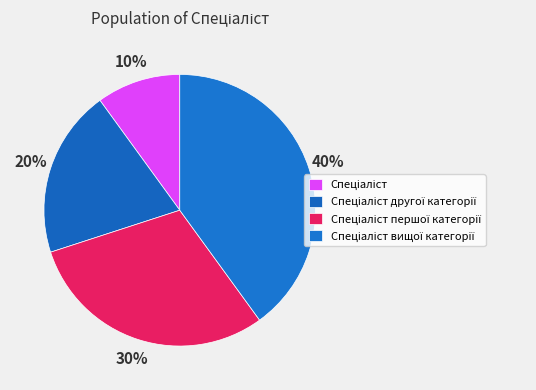

What is the ratio of the value at Спеціаліст другої категорії to the value at Спеціаліст?

2.0